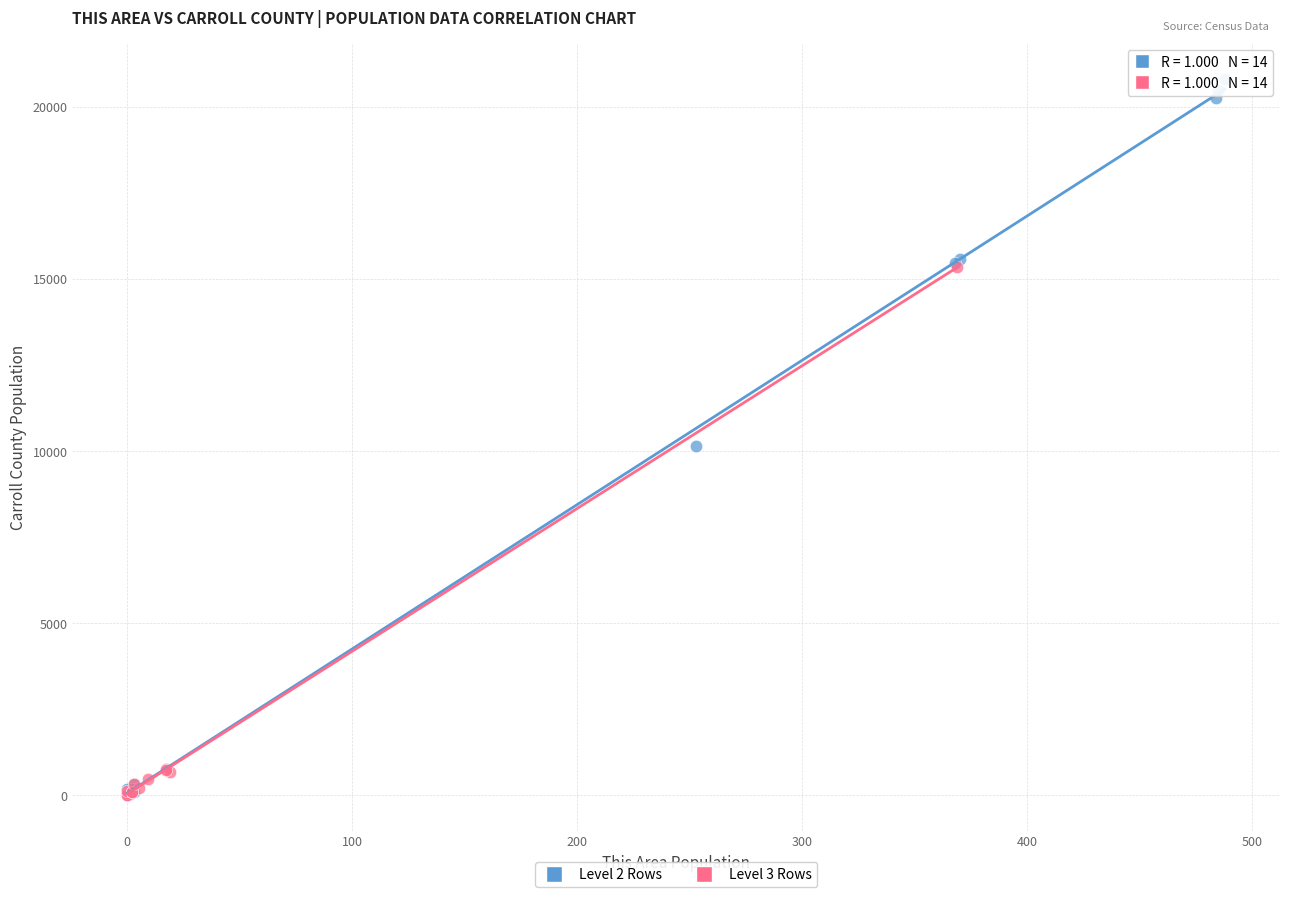

Which series has the widest spread of Y values?

Level 2 Rows